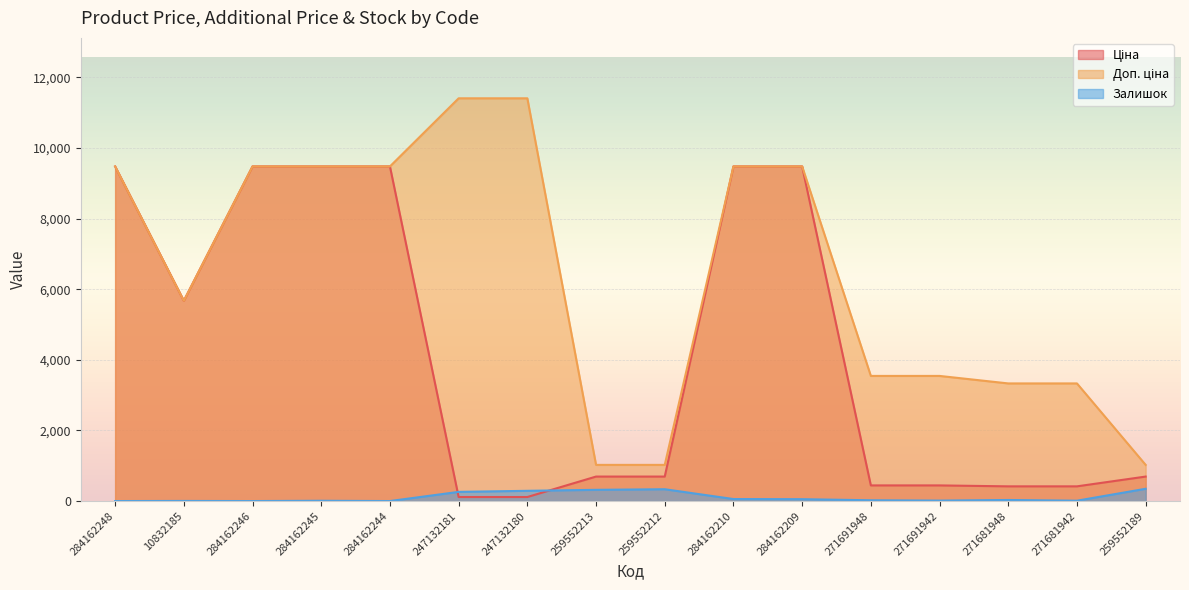

True or false: Ціна and Доп. ціна intersect in this chart.

False